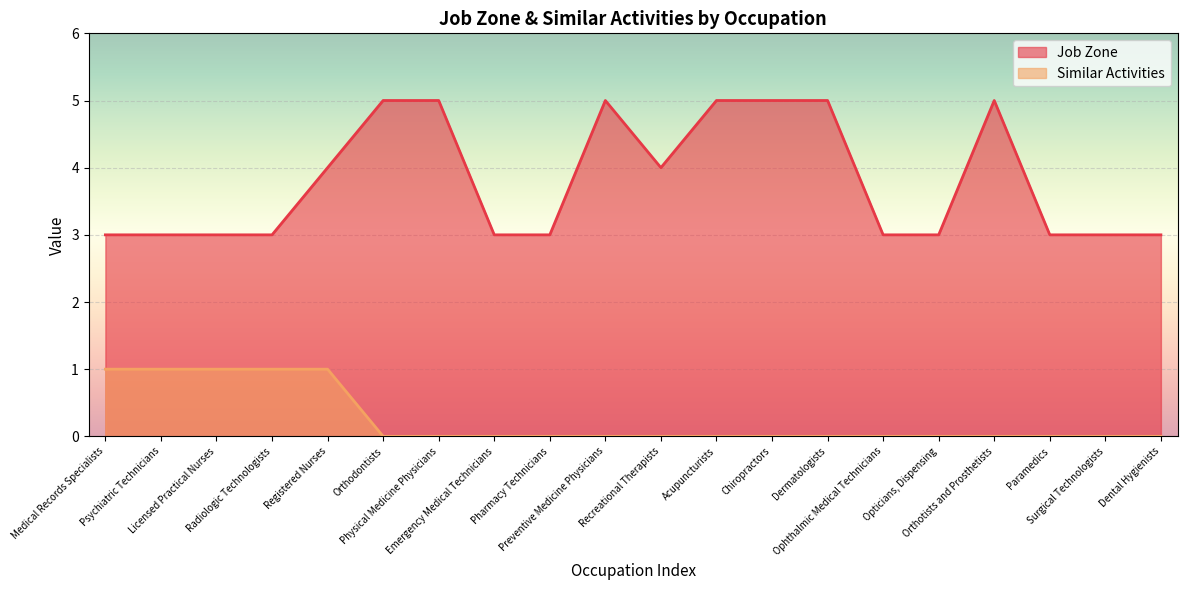

What is the sum of all Job Zone values?

76